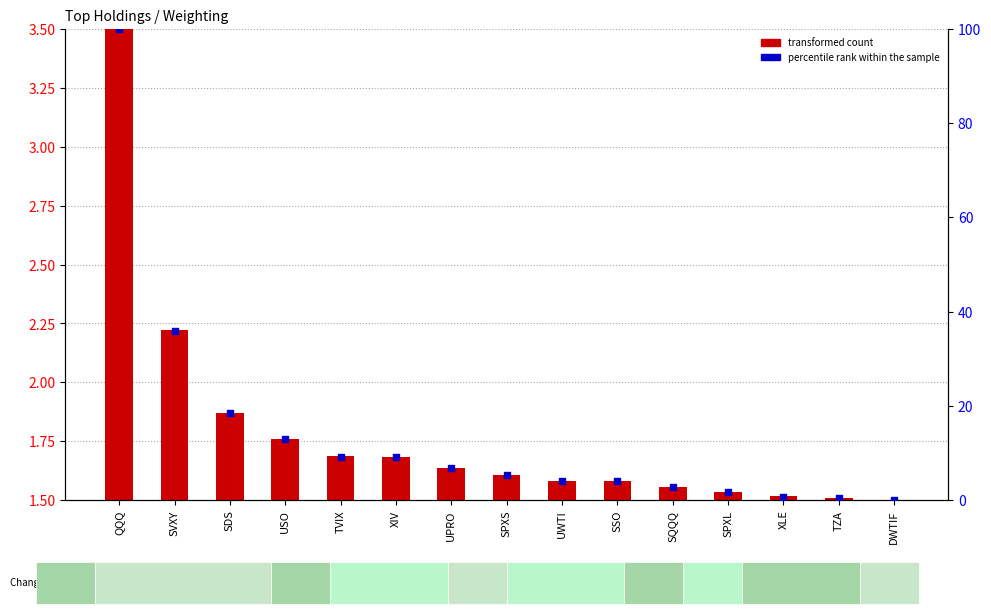

Which series contains the highest Y value?

percentile rank within the sample